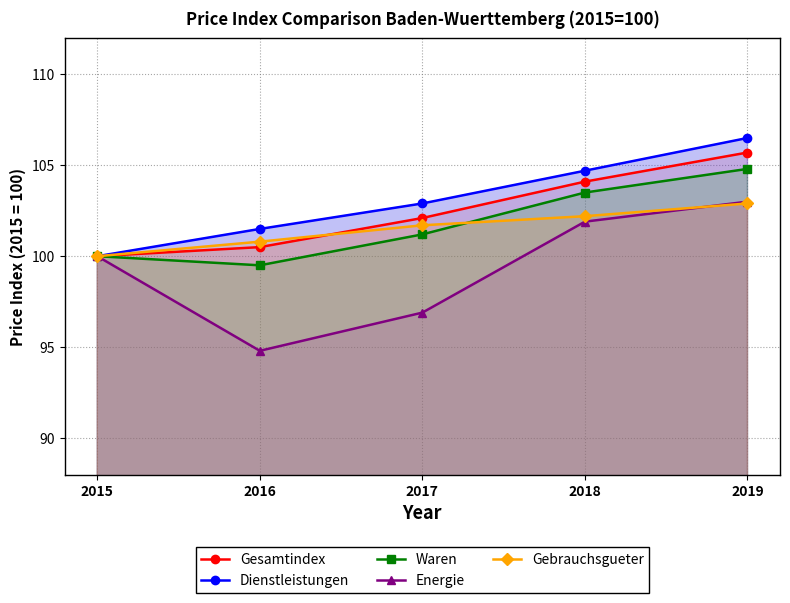

Which series has the widest spread of values?

Energie